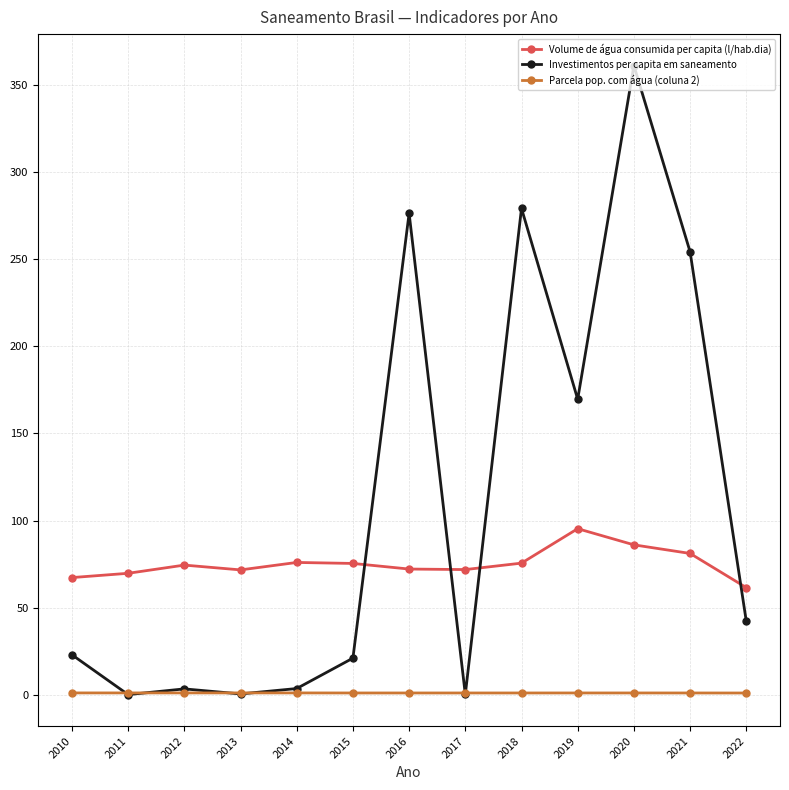

True or false: Investimentos per capita em saneamento has more than 0 points higher than both neighbors.

True